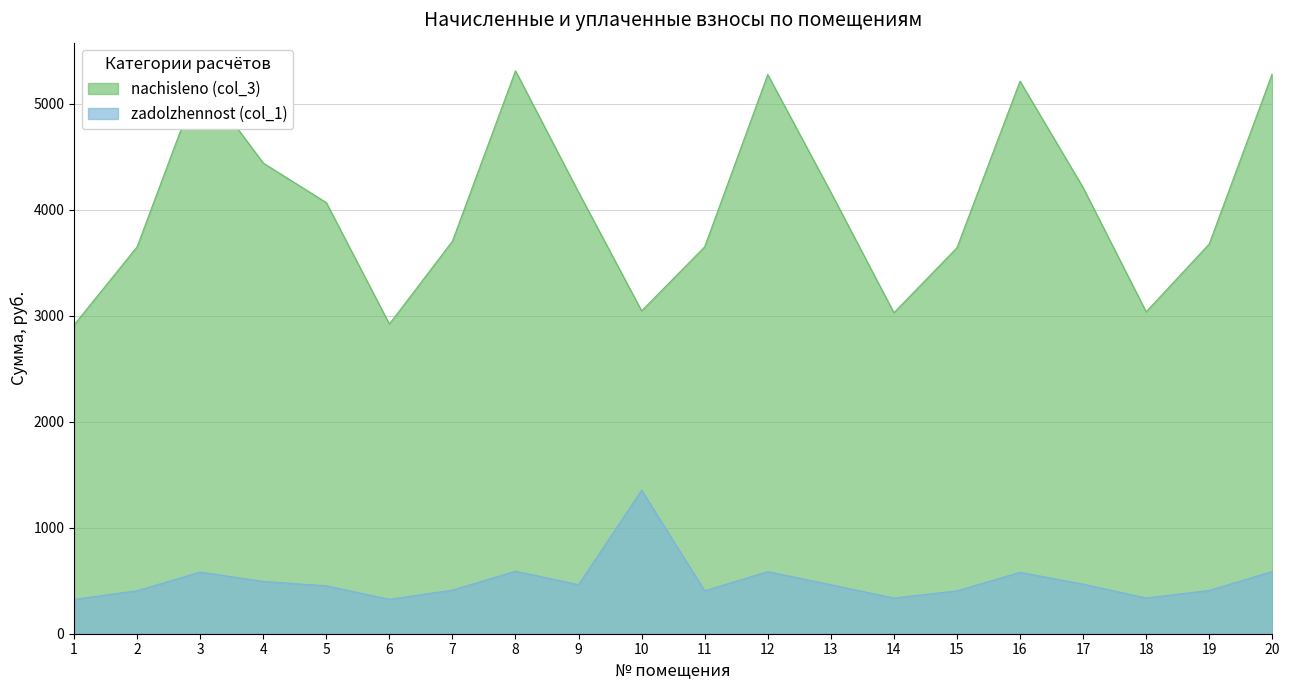

List the series in order of their peak value, lowest first.

zadolzhennost (col_1), nachisleno (col_3)